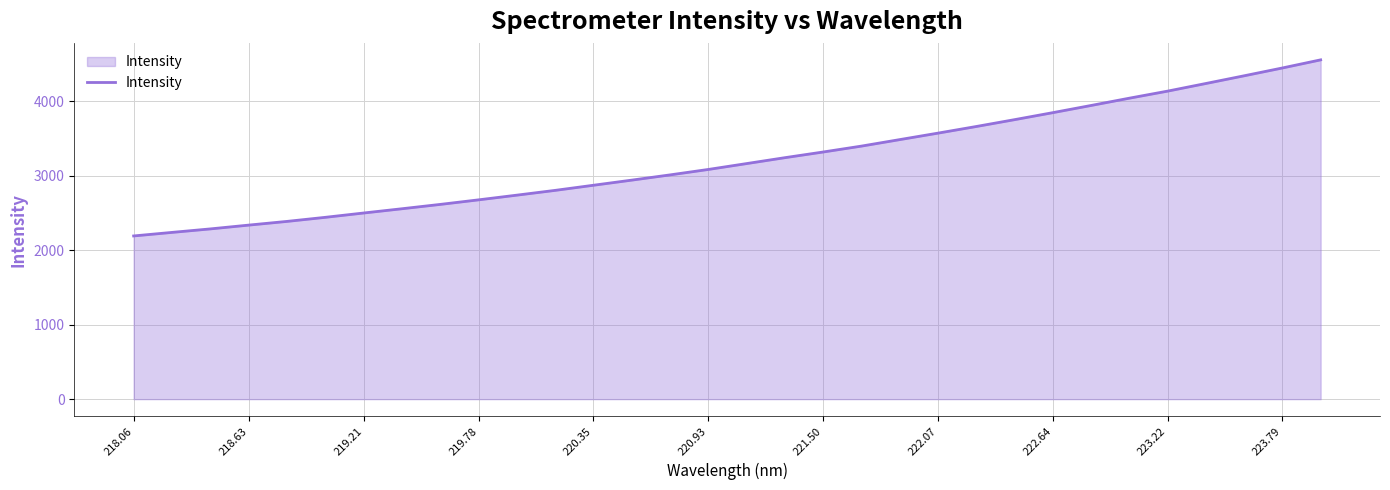

What is the maximum value shown in the chart?

4555.6